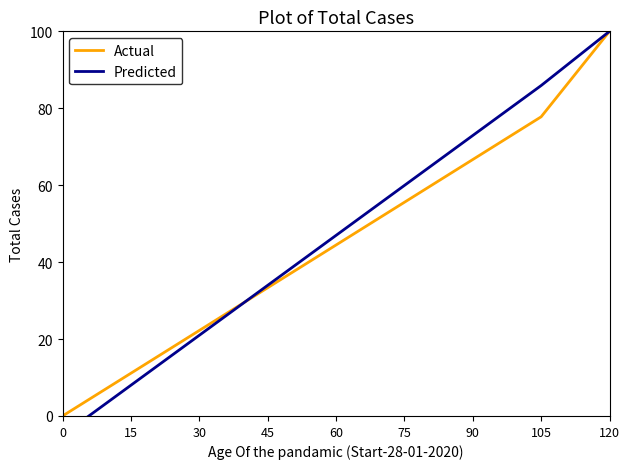

List the labels in order of Predicted value, smallest first.

0, 15, 30, 45, 60, 75, 90, 105, 120